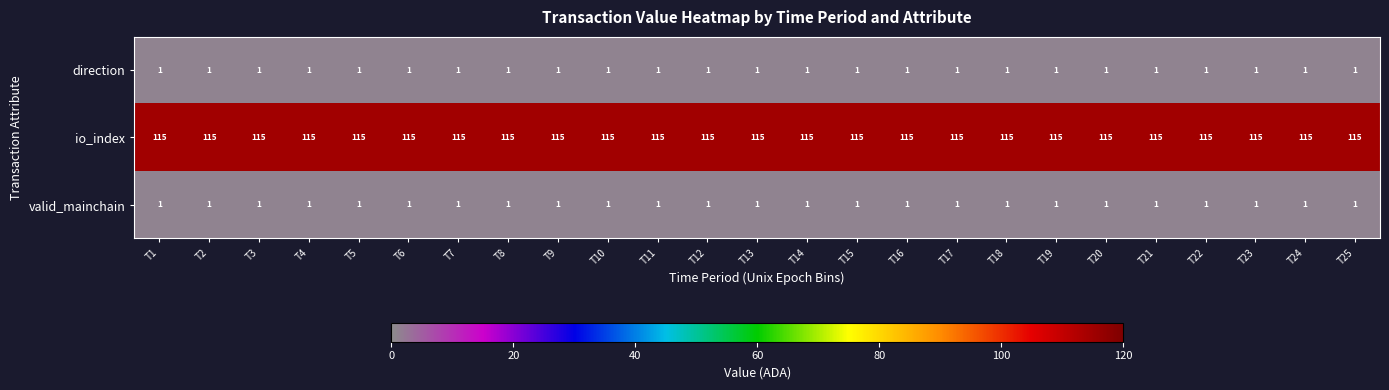

What is the difference between the highest and lowest values at T20?

114